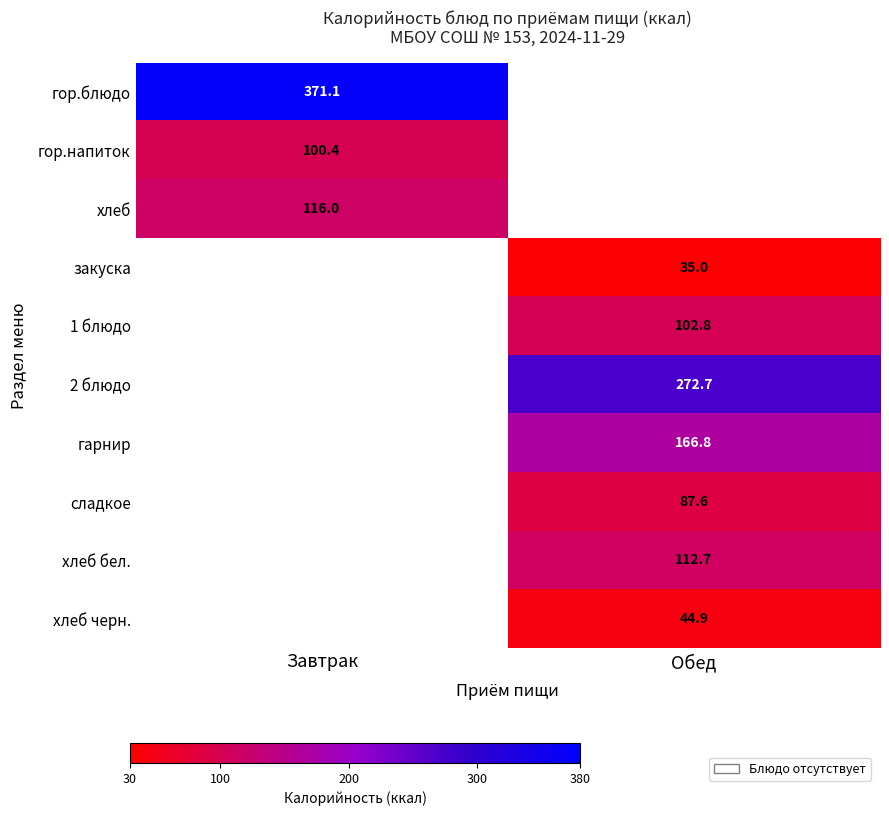

Is the value of хлеб черн. at Завтрак greater than the value of 1 блюдо at Обед?

No